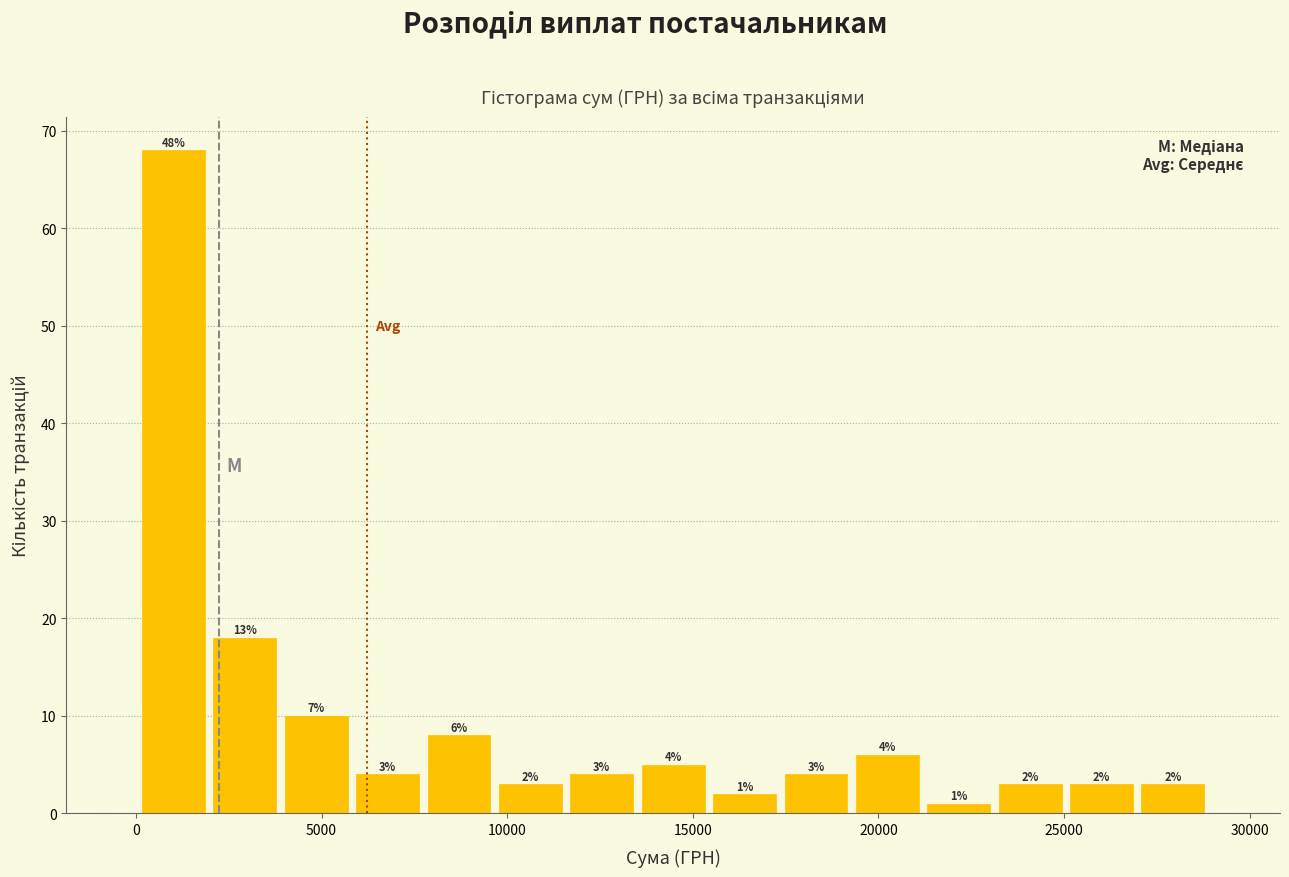

Around what value on the x-axis is the tallest bar? Give the approximate position of its centre, as read against the axis.

1000